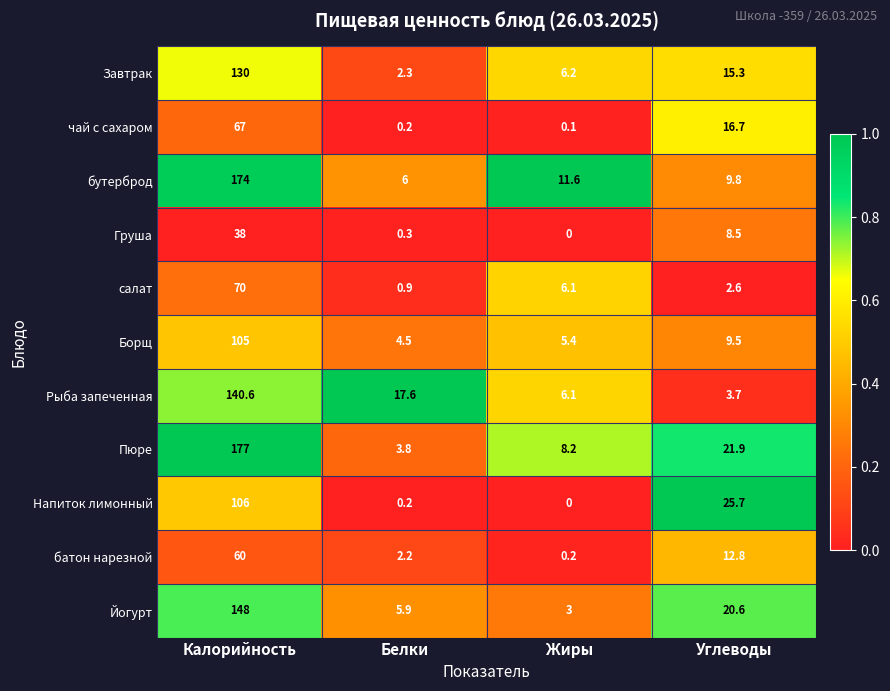

Which label corresponds to the smallest value in the chart?

Жиры